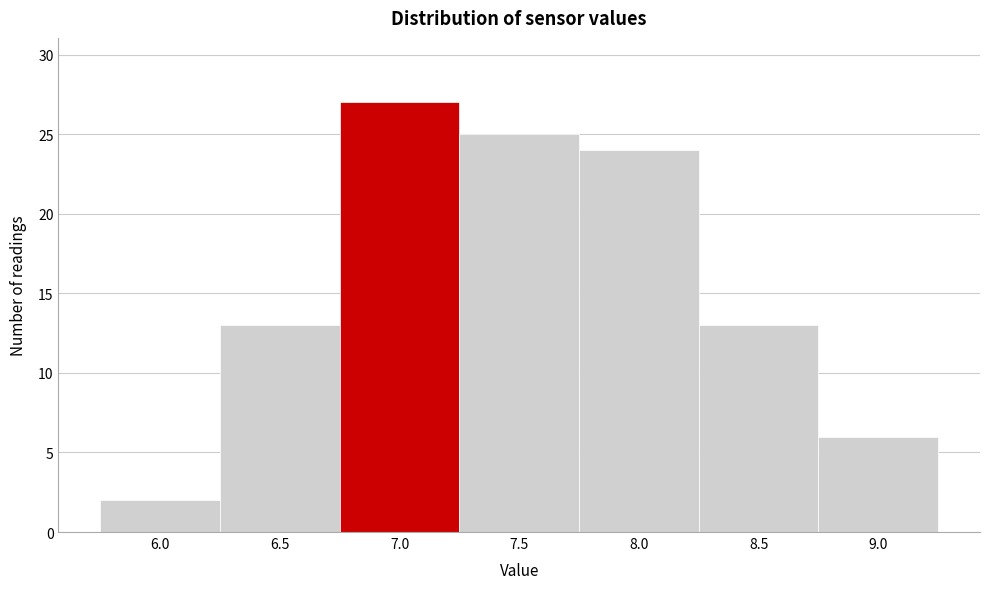

Reading left to right, extract all data points from this chart.

2	13	27	25	24	13	6